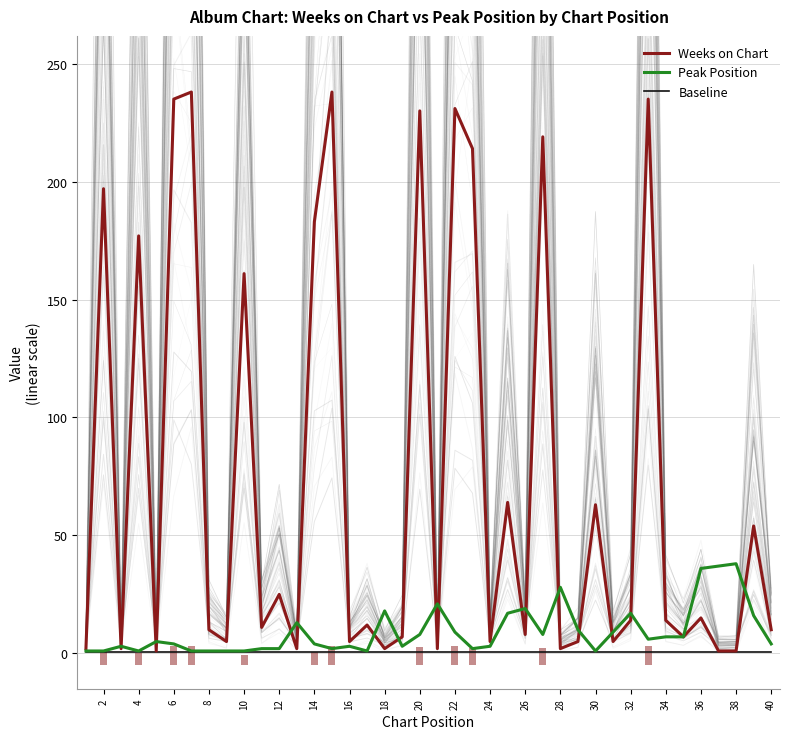

Which series has the largest total across all categories?

Weeks on Chart